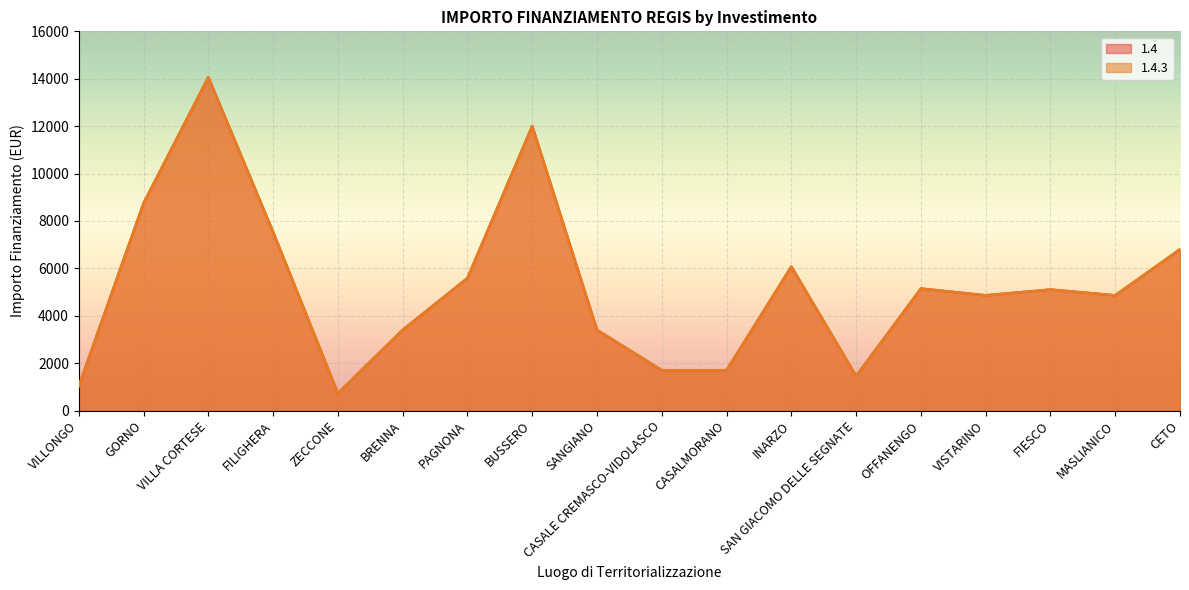

What is the difference between the maximum and minimum values in the 1.4 series?

13334